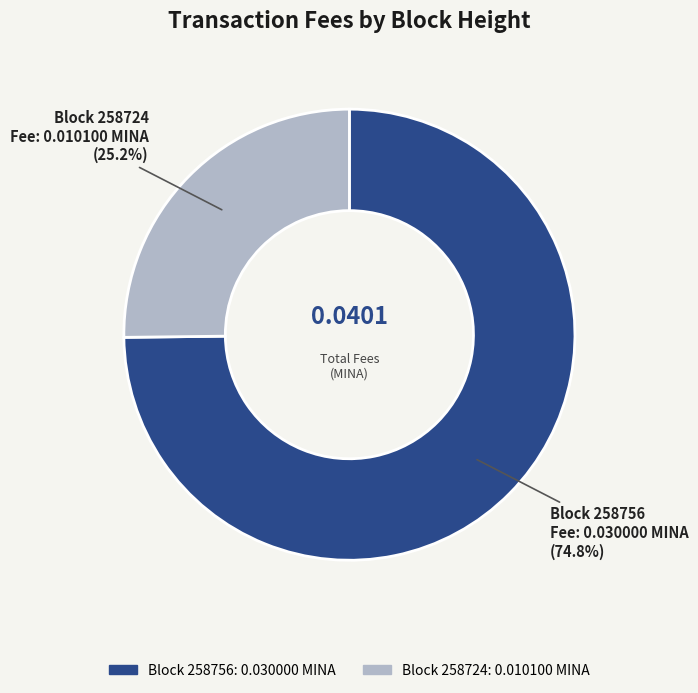

Is there a majority slice in this chart?

Yes